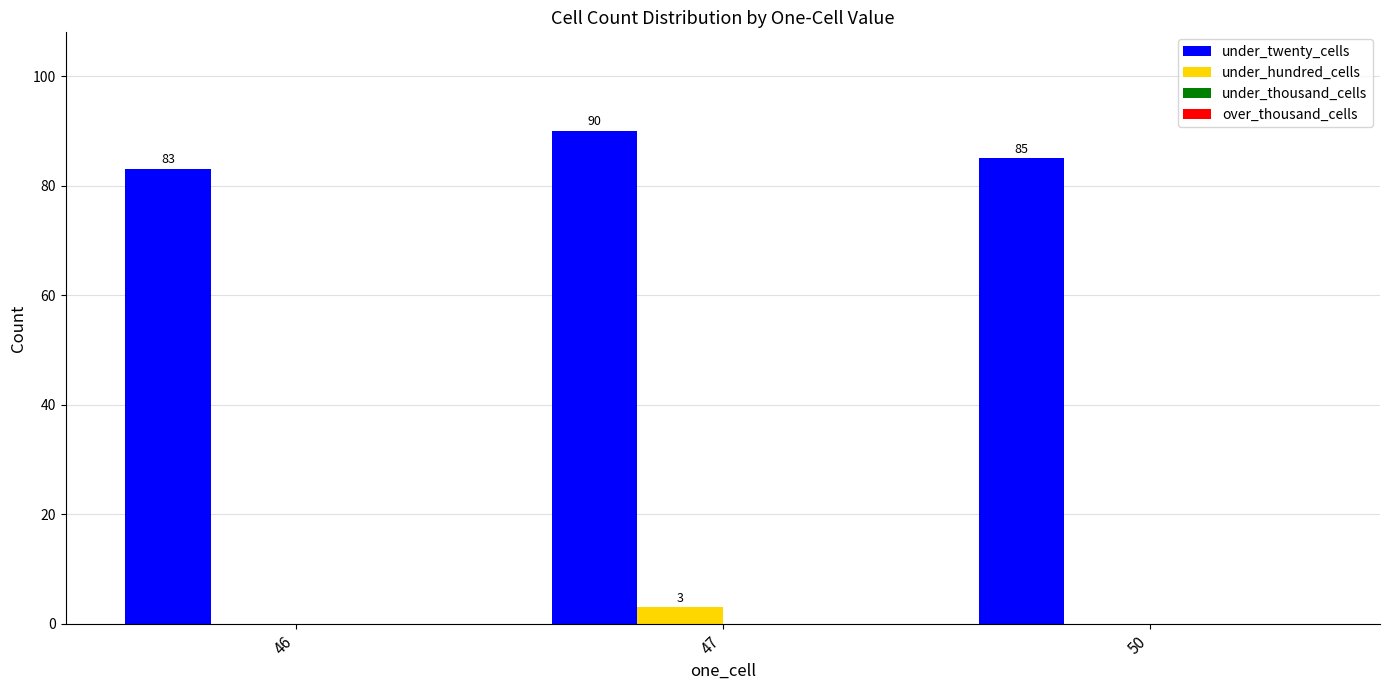

Is the value of under_twenty_cells at 50 greater than the value of under_hundred_cells at 47?

Yes